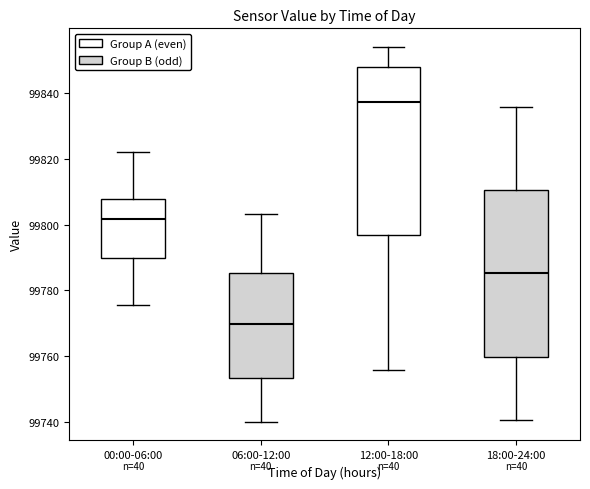

Where is the lower edge of the box for 18:00-24:00 on the y-axis? The values are not printed on the chart, so give them approximately, as read against the axis.

99760